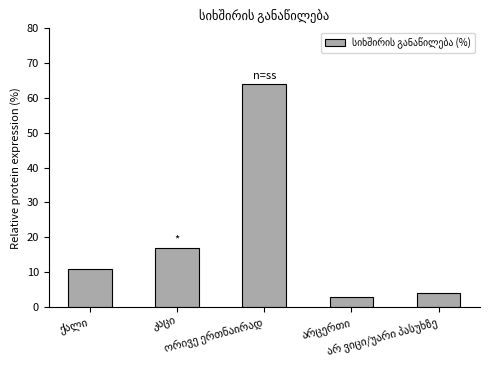

What is the average value?

20